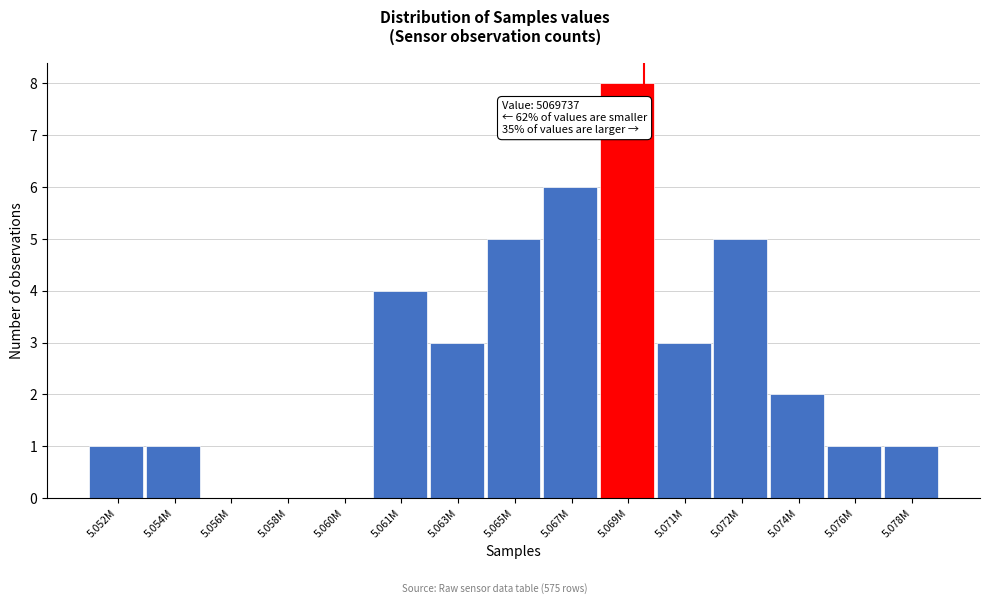

Reading left to right, extract all data points from this chart.

5.052M=1	5.054M=1	5.056M=0	5.058M=0	5.060M=0	5.061M=4	5.063M=3	5.065M=5	5.067M=6	5.069M=8	5.071M=3	5.072M=5	5.074M=2	5.076M=1	5.078M=1